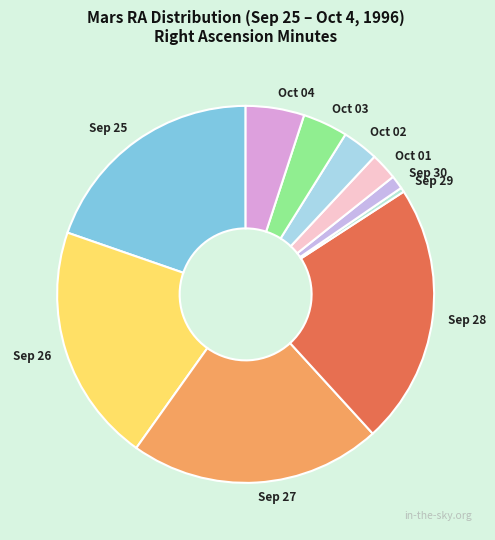

The Oct 01 slice represents 2% of the pie. True or false?

True